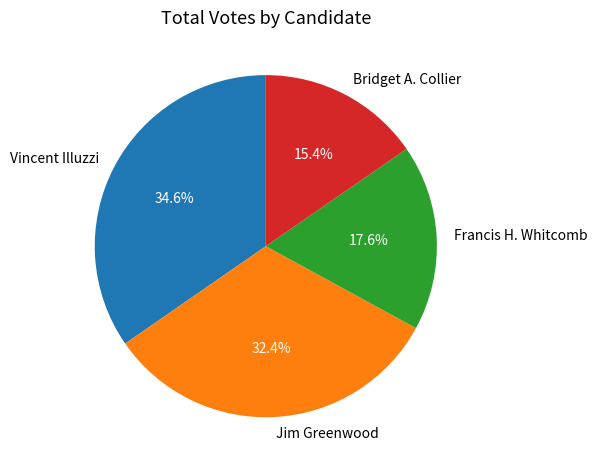

The Francis H. Whitcomb slice represents 18% of the pie. True or false?

True